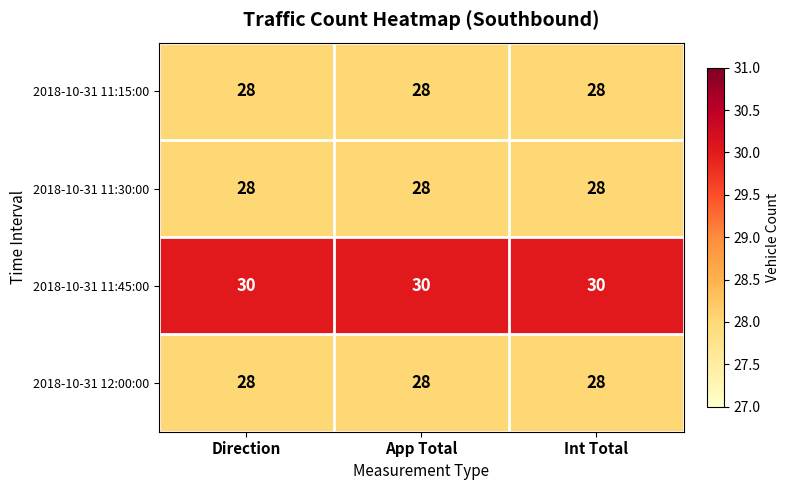

What is the lowest value of the 2018-10-31 12:00:00 series?

28